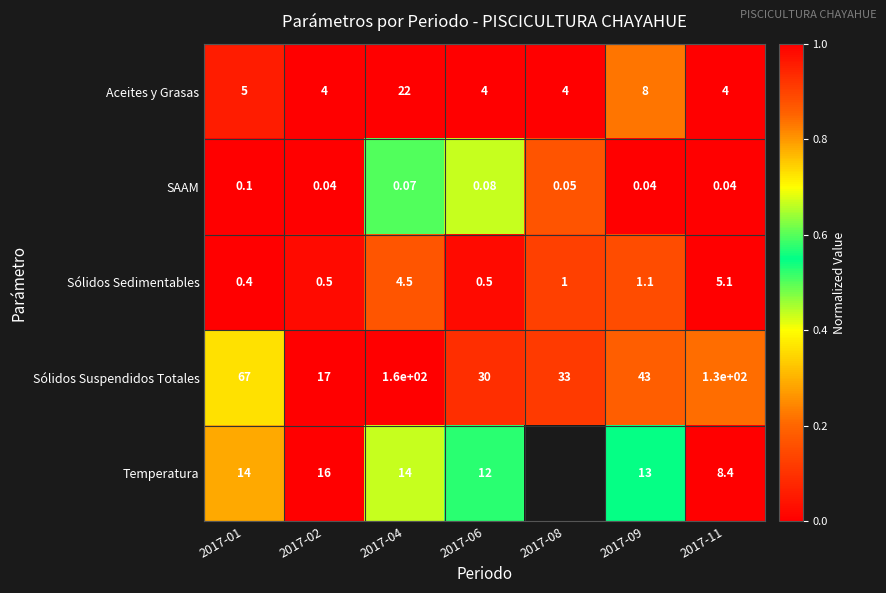

Between 2017-02 and 2017-11, which series saw the biggest shift?

Sólidos Suspendidos Totales